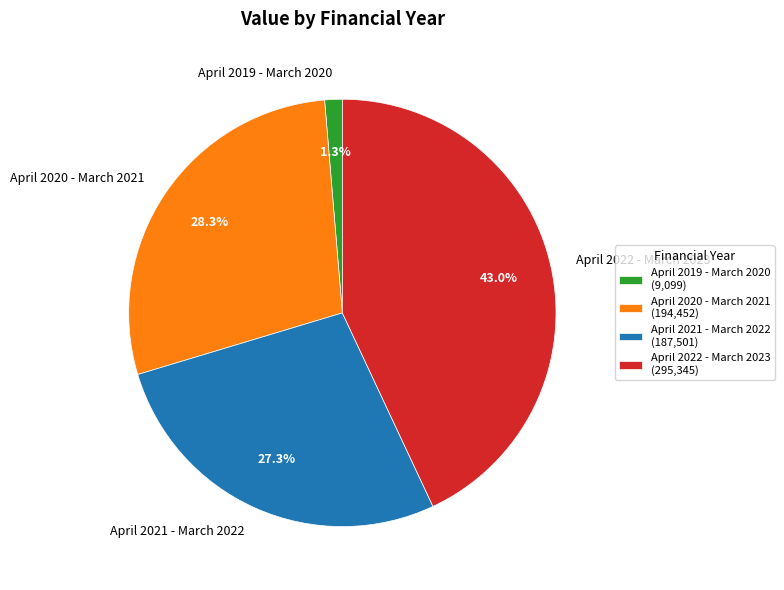

To the nearest percent, what is the difference between the largest and smallest slice percentages?

42%